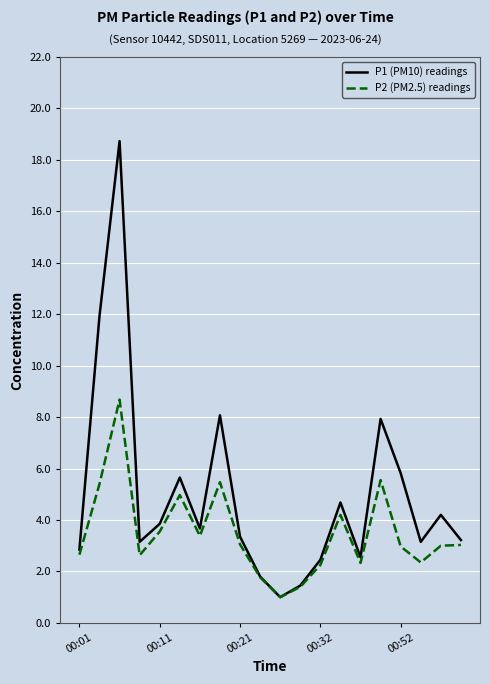

Which series has the largest range (max minus min)?

P1 (PM10) readings